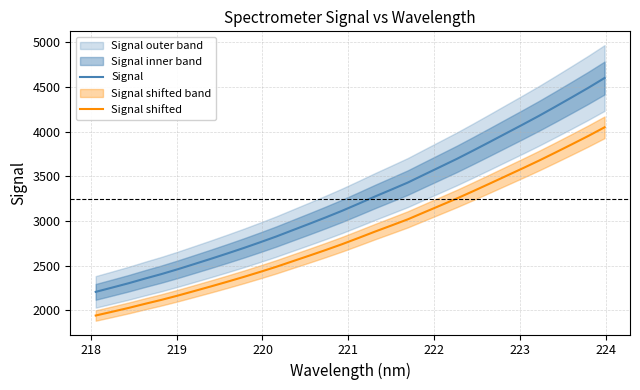

How many distinct data groups are displayed?

2